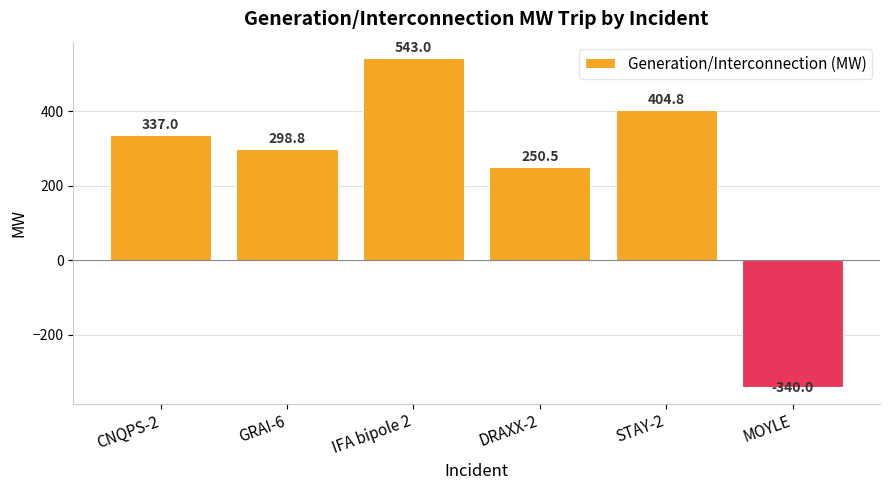

How many values are below 337?

3